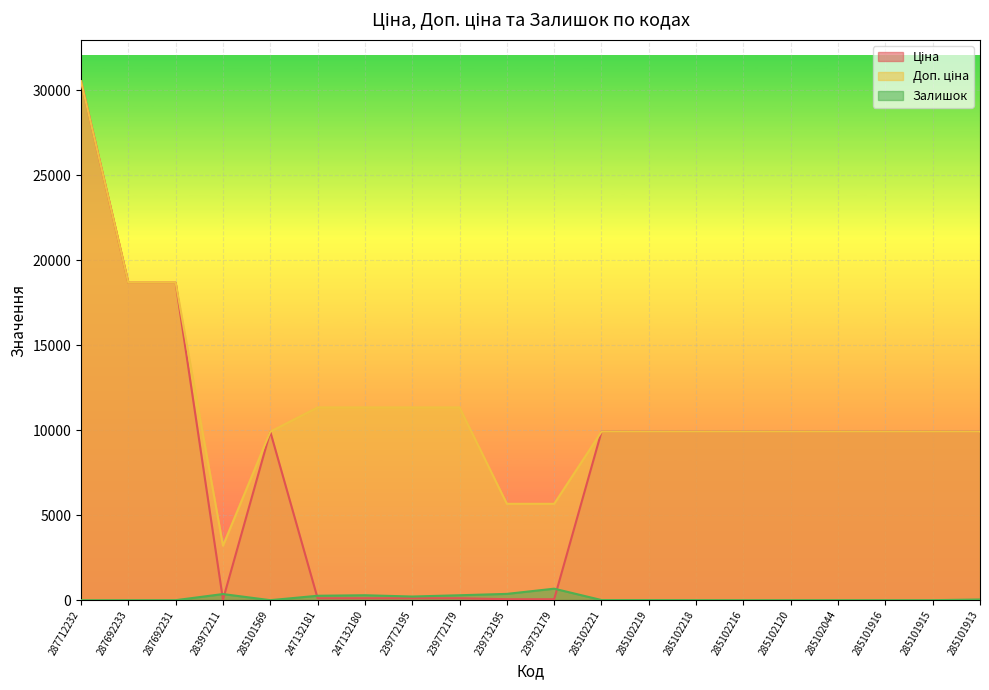

The Залишок series shows 1.7 at 285102219. True or false?

False